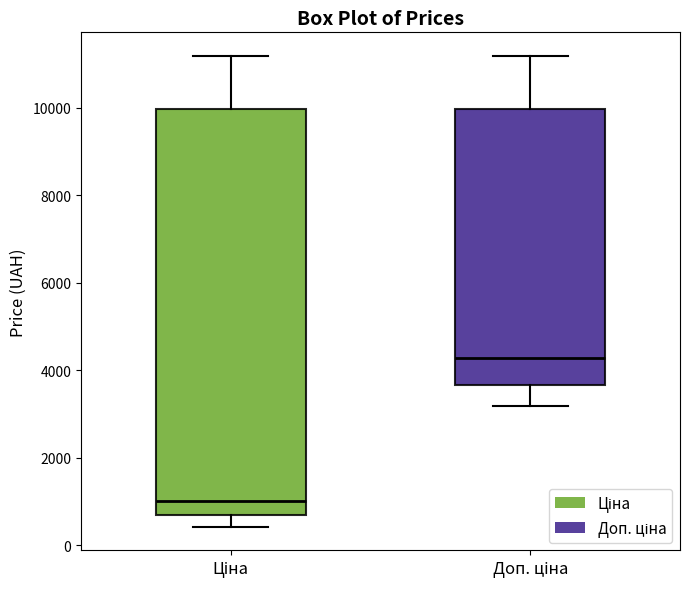

Reading left to right, transcribe this box plot: for each box, give where its median line is, the range the box spans, and where its two whiskers end, as read against the y-axis. The values are not printed on the chart, so give them approximately, as read against the axis.

Ціна: median 1000, box 600 to 10000, whiskers 400 to 11200
Доп. ціна: median 4200, box 3600 to 10000, whiskers 3200 to 11200